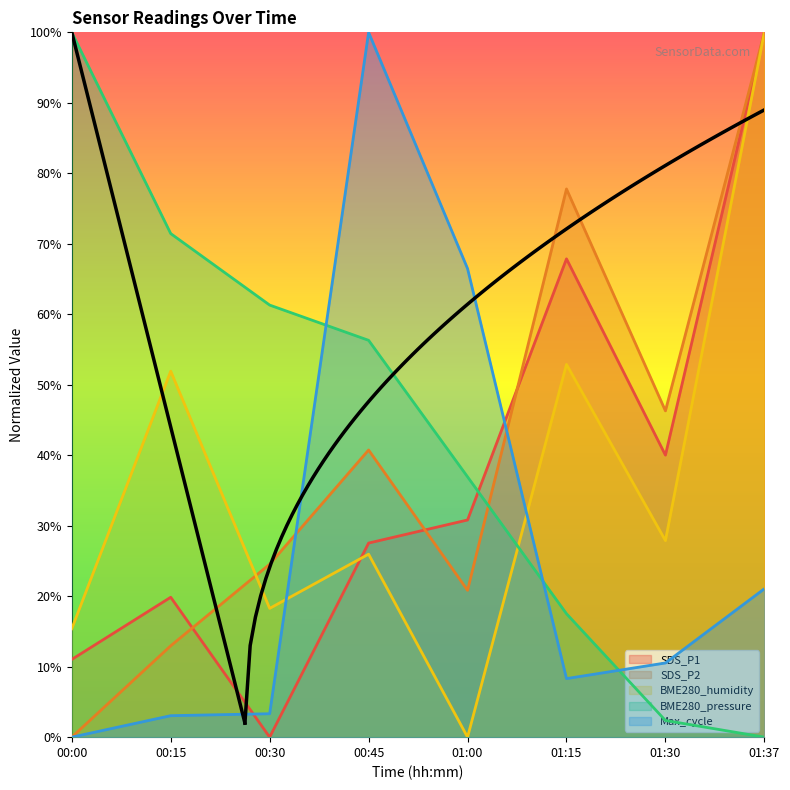

What is the difference between the maximum and minimum values in the SDS_P2 series?

100.0